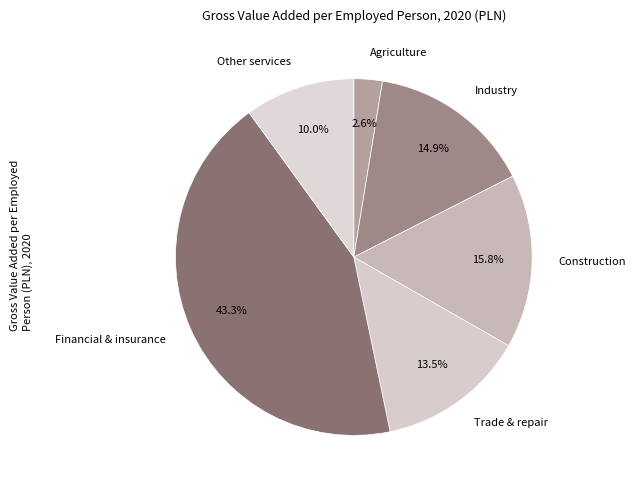

To the nearest percent, what is the difference between the largest and smallest slice percentages?

41%